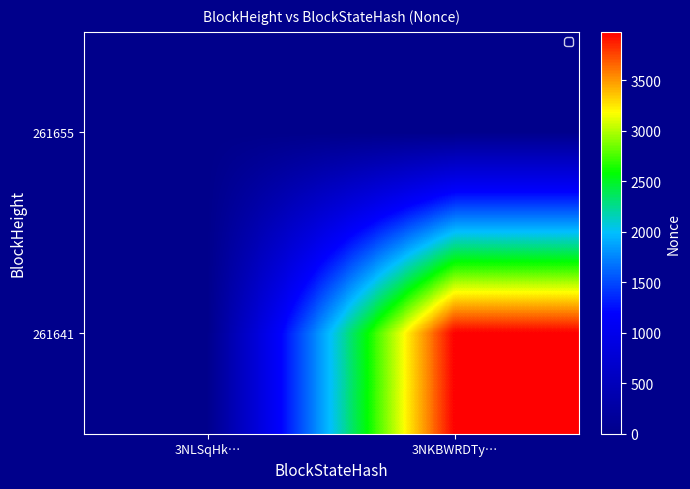

Reading left to right, what are all the values shown in this chart?

261655: 3NLSqHk…=0	3NKBWRDTy…=0
261641: 3NLSqHk…=0	3NKBWRDTy…=3978